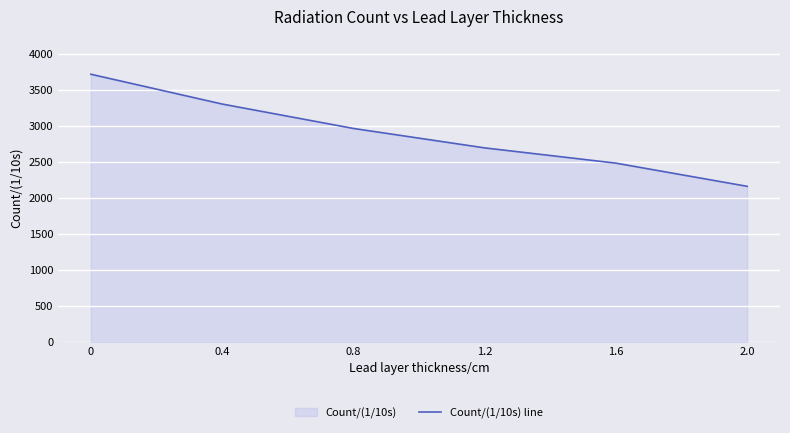

What is the sum of all values?

17320